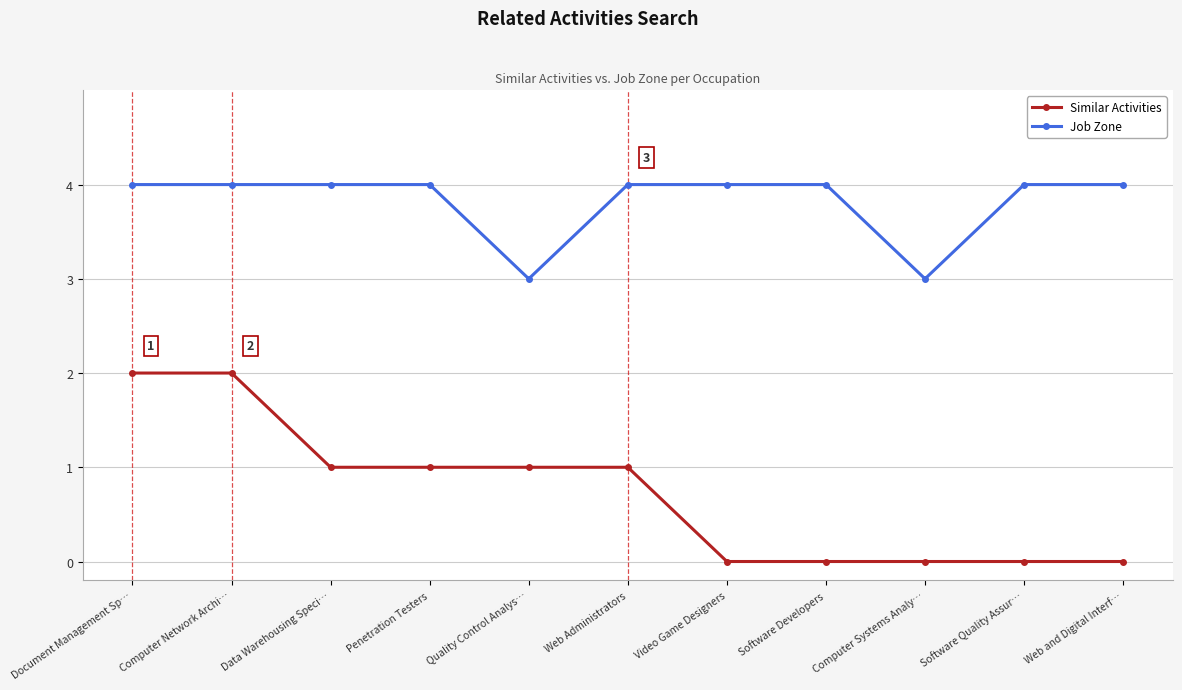

Where does the Similar Activities series first go above 1?

Document Management Sp…